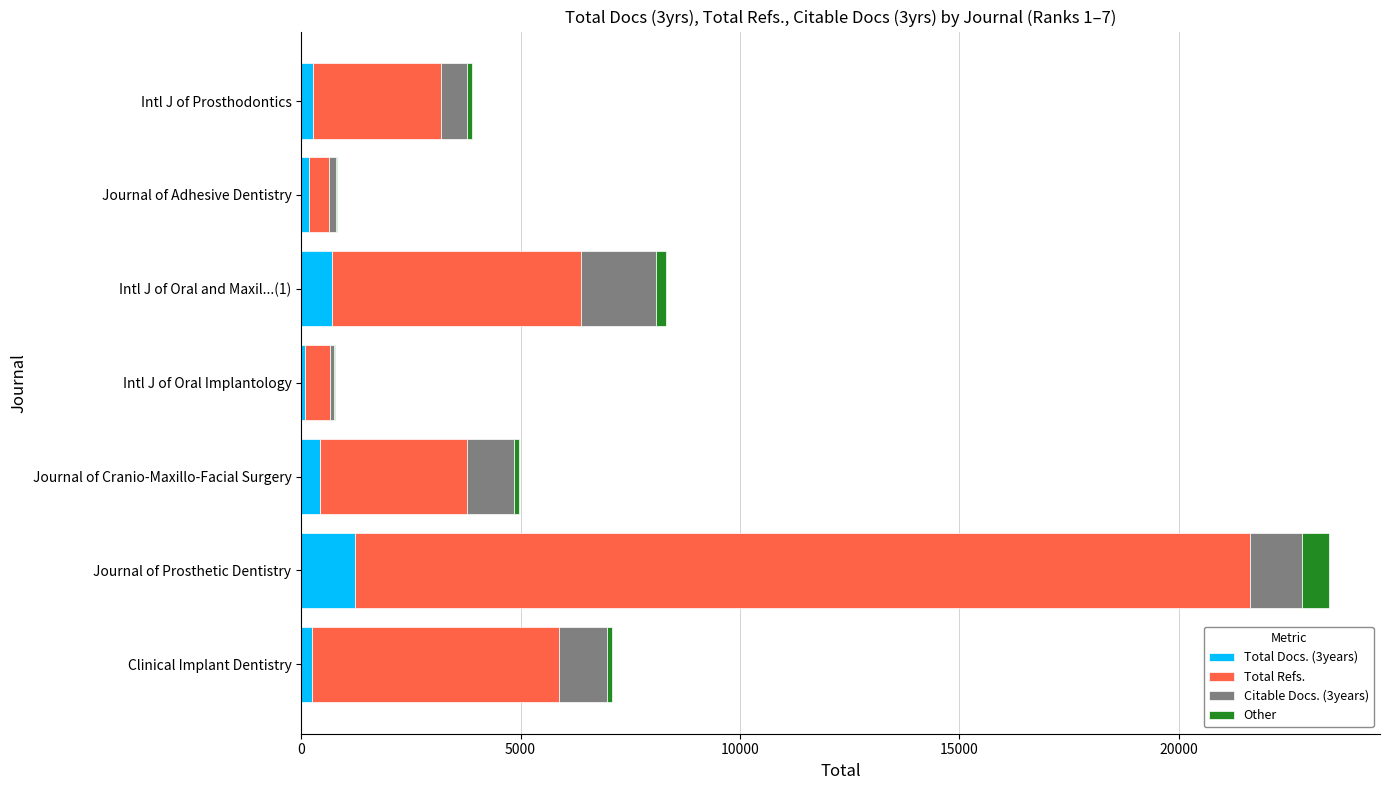

At which category is the sum across all series the highest?

Journal of Prosthetic Dentistry